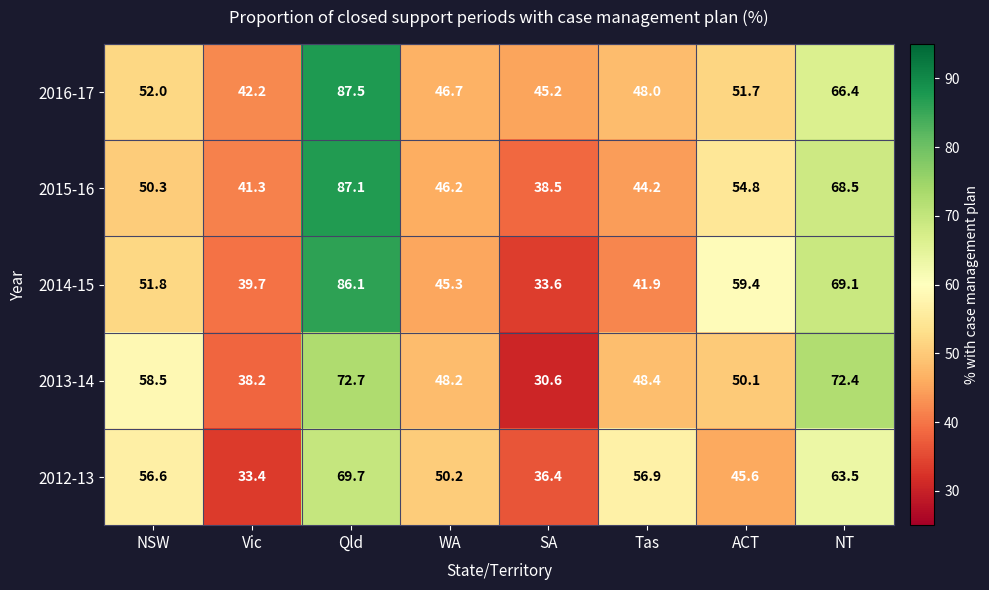

At which label is 2013-14 closest to 51?

ACT